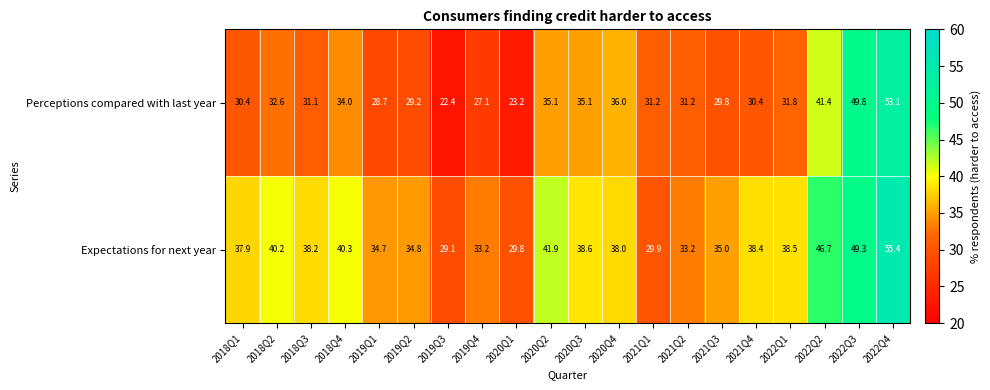

What is the sum of all Perceptions compared with last year values?

663.6